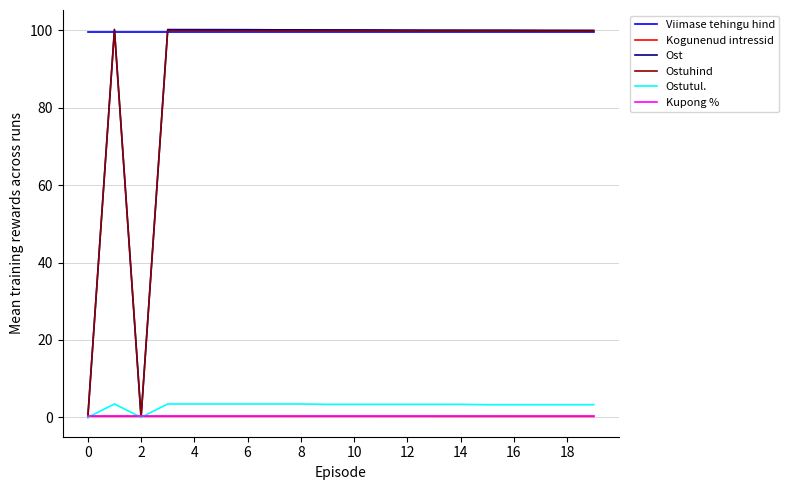

True or false: Kupong % and Viimase tehingu hind cross at least once.

False